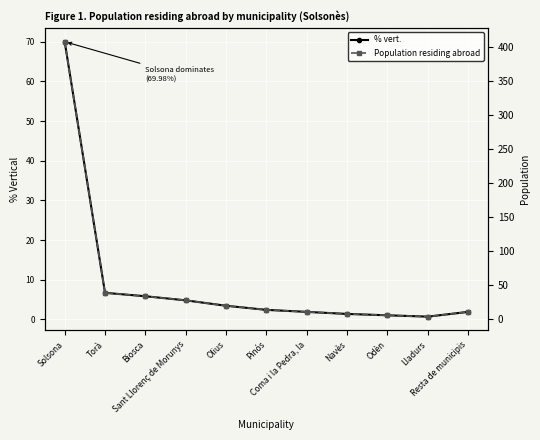

What position from the right is Odèn?

3